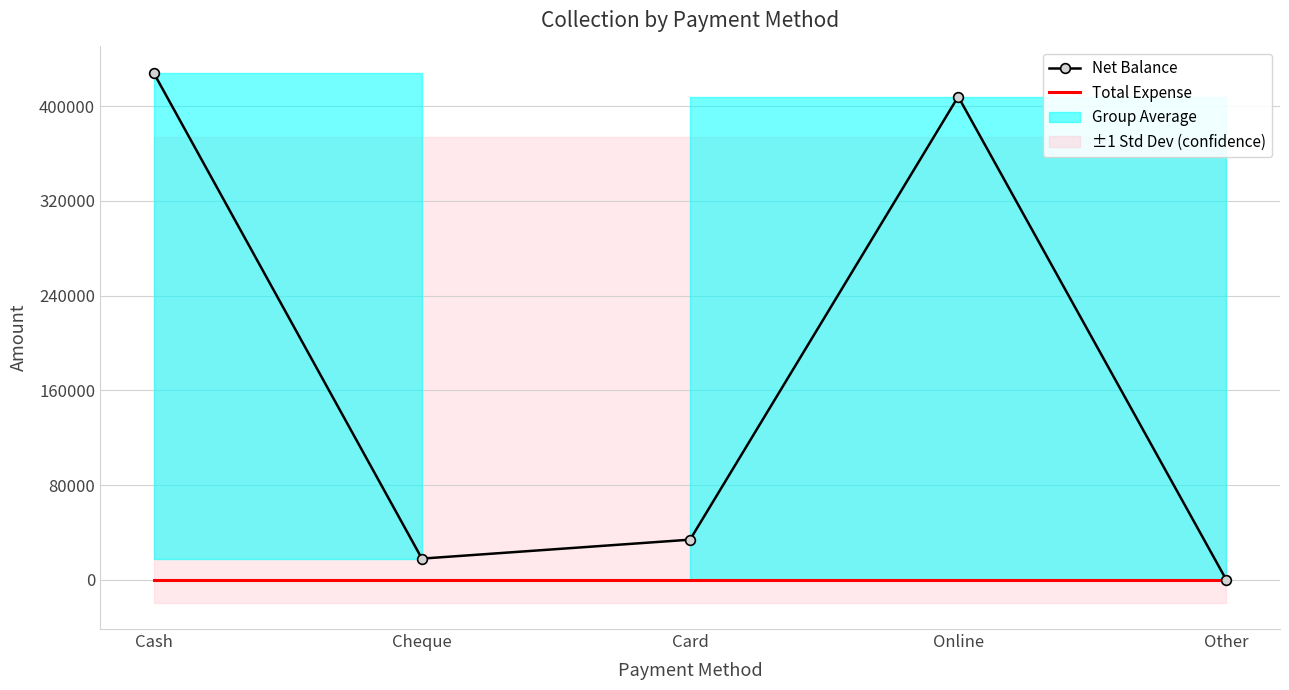

Rank the series by their maximum value, from lowest to highest.

Total Expense, Net Balance